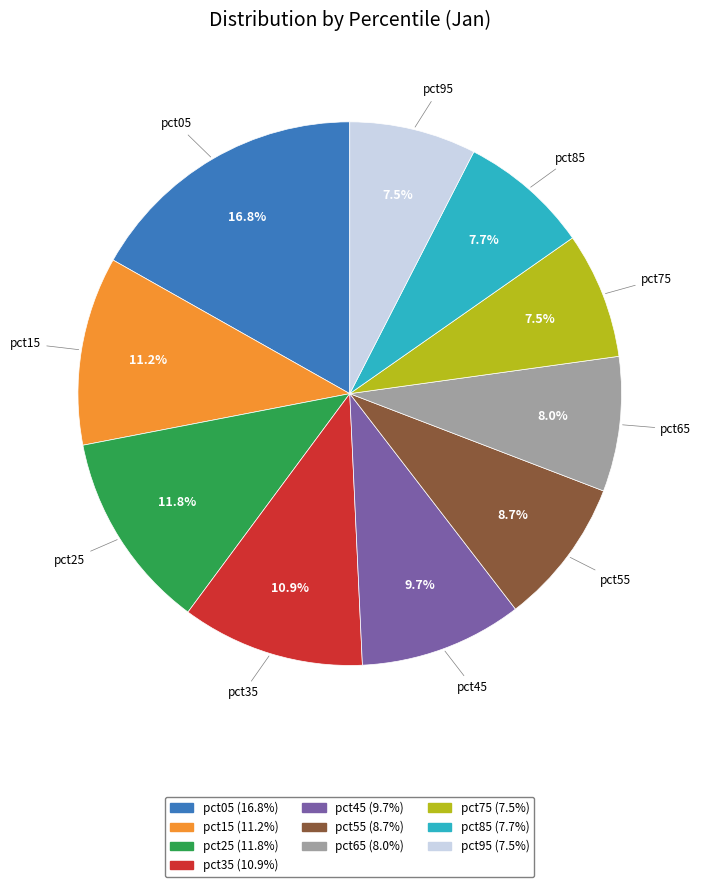

True or false: pct25 accounts for 12% of the total.

True